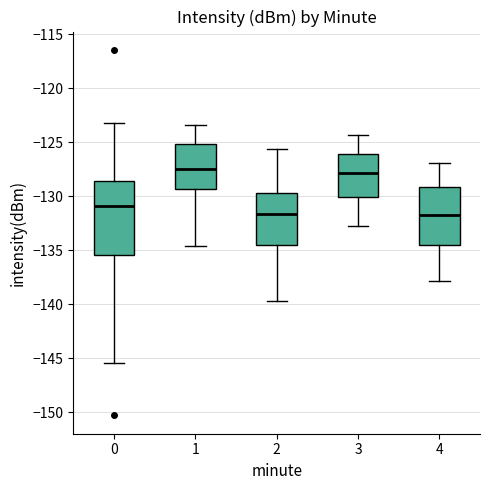

Reading left to right, transcribe this box plot: for each box, give where its median line is, the range the box spans, and where its two whiskers end, as read against the y-axis. The values are not printed on the chart, so give them approximately, as read against the axis.

0: median -131.0, box -135.5 to -128.5, whiskers -145.5 to -123.0
1: median -127.5, box -129.5 to -125.0, whiskers -134.5 to -123.5
2: median -131.5, box -134.5 to -129.5, whiskers -139.5 to -125.5
3: median -128.0, box -130.0 to -126.0, whiskers -133.0 to -124.5
4: median -131.5, box -134.5 to -129.0, whiskers -138.0 to -127.0